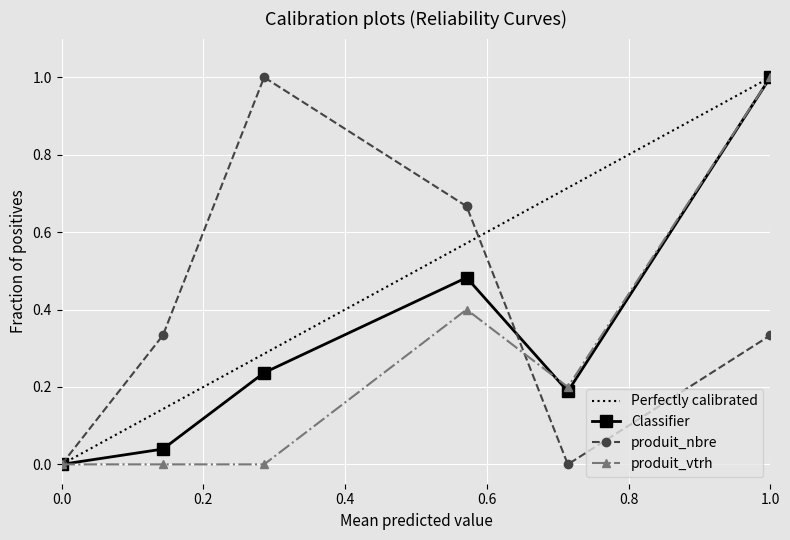

The Classifier series shows 1.8 at 1.0. True or false?

False